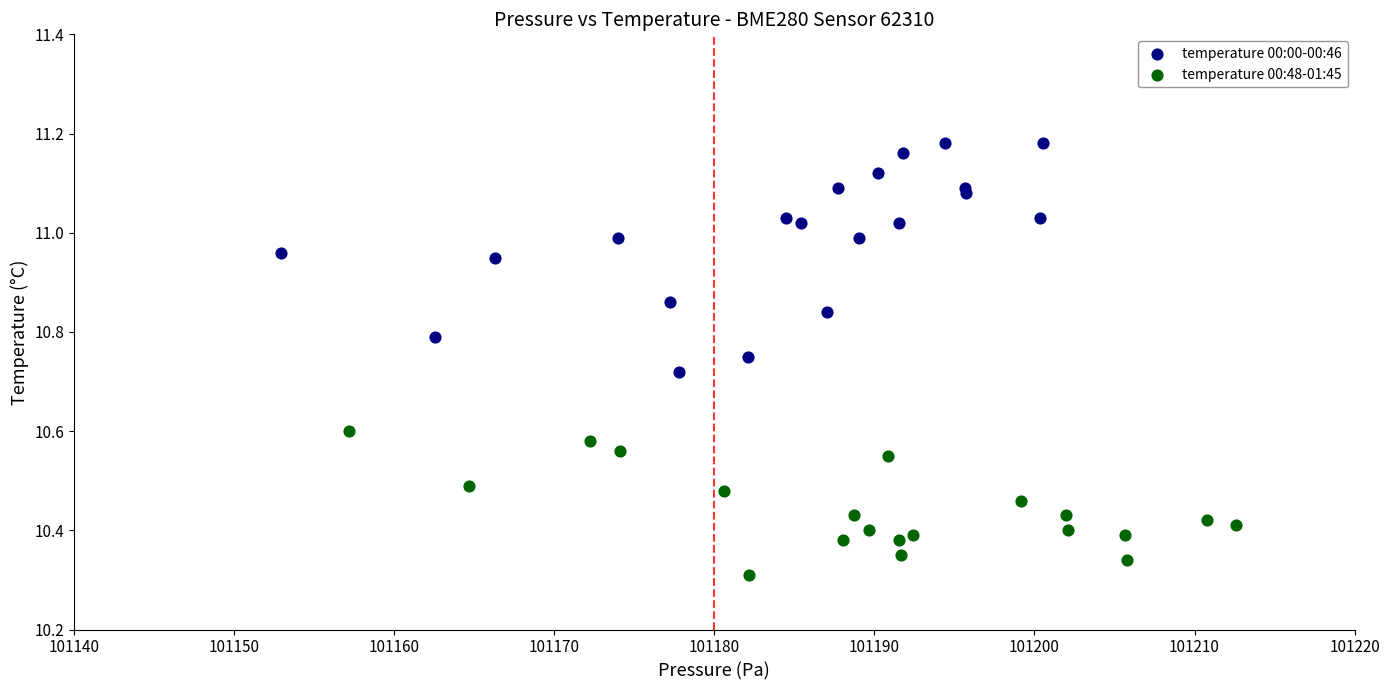

Which series reaches the maximum Y coordinate?

temperature 00:00-00:46